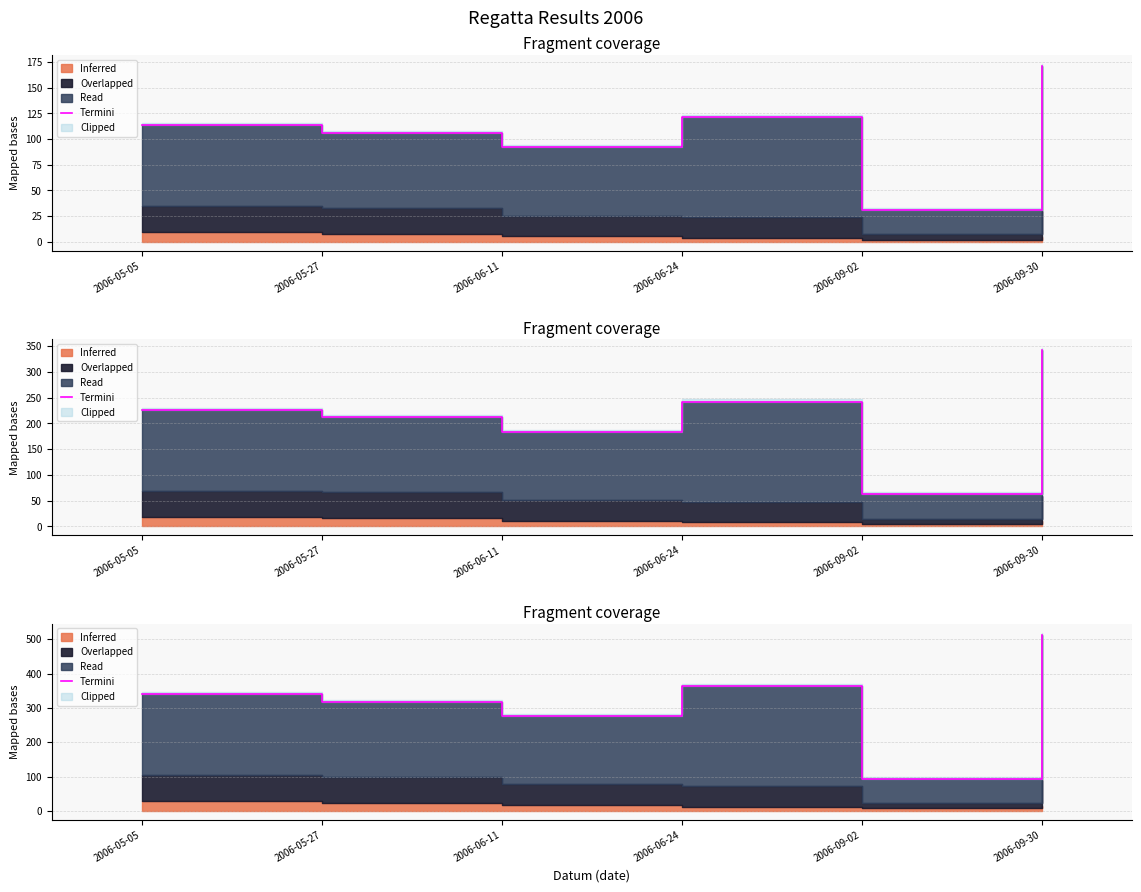

Where is the first local minimum?

2006-06-11